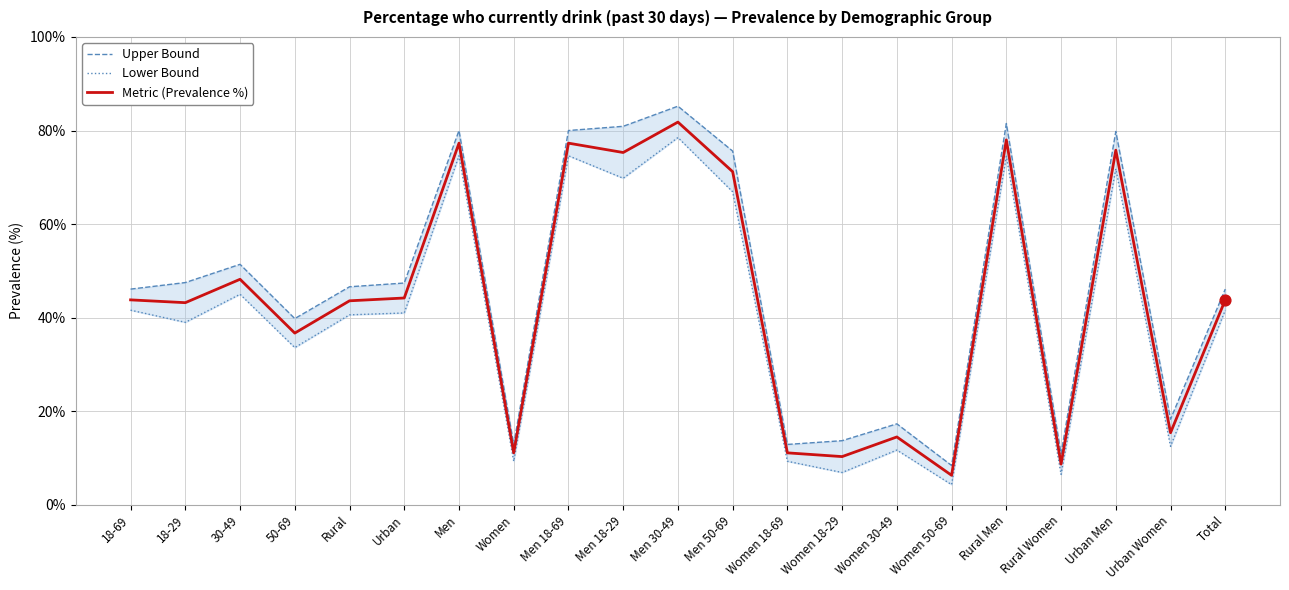

Which series reaches the minimum Y coordinate?

Lower Bound